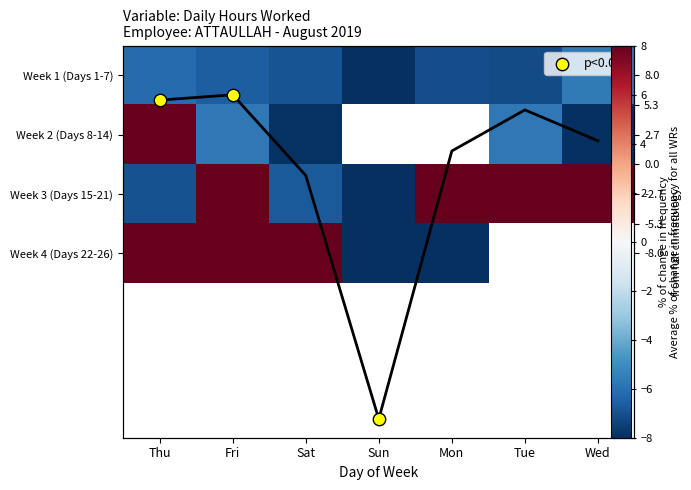

The value of Week 1 (Days 1-7) at Fri is -6.6. True or false?

True